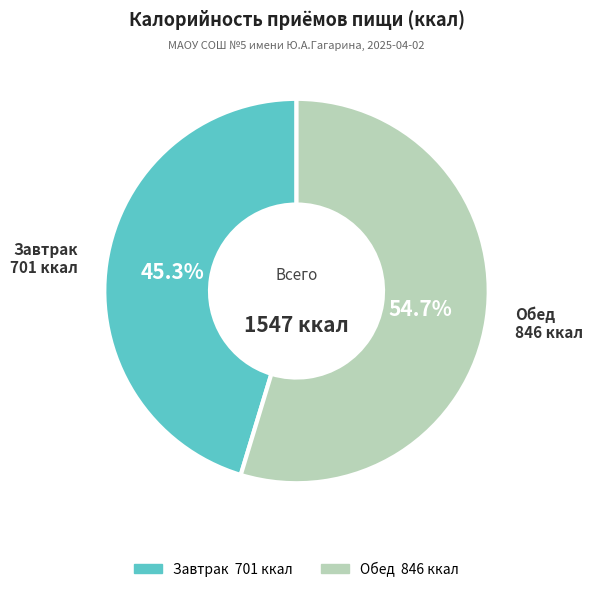

To the nearest percent, what is the difference between the Завтрак and Обед slice percentages?

9%